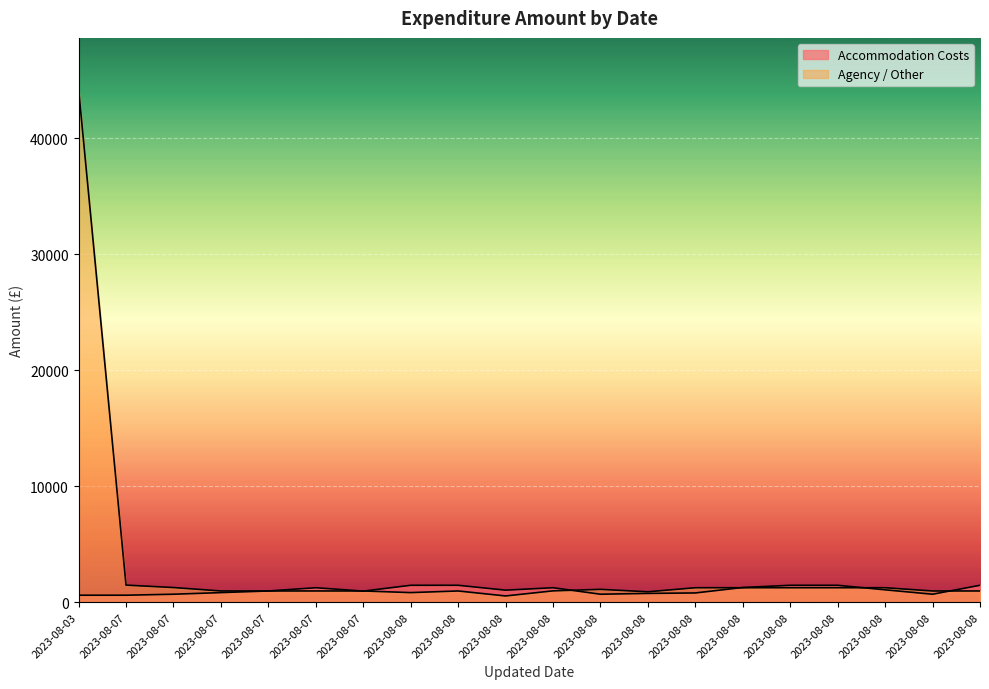

Does the chart display data point markers on the line(s)?

No